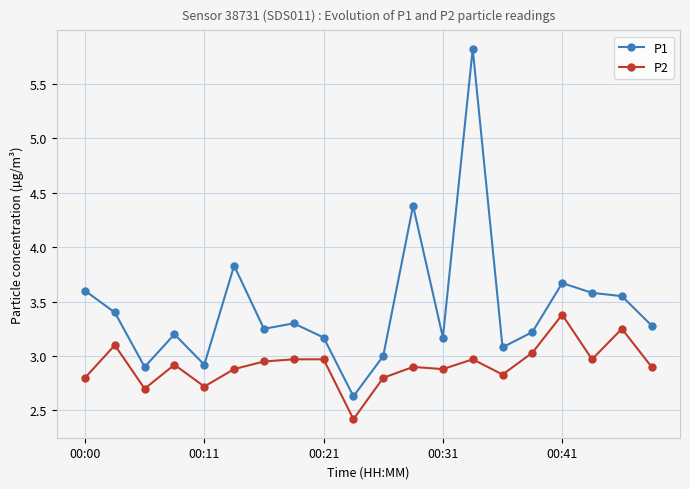

What is the average value of the P2 series?

2.9